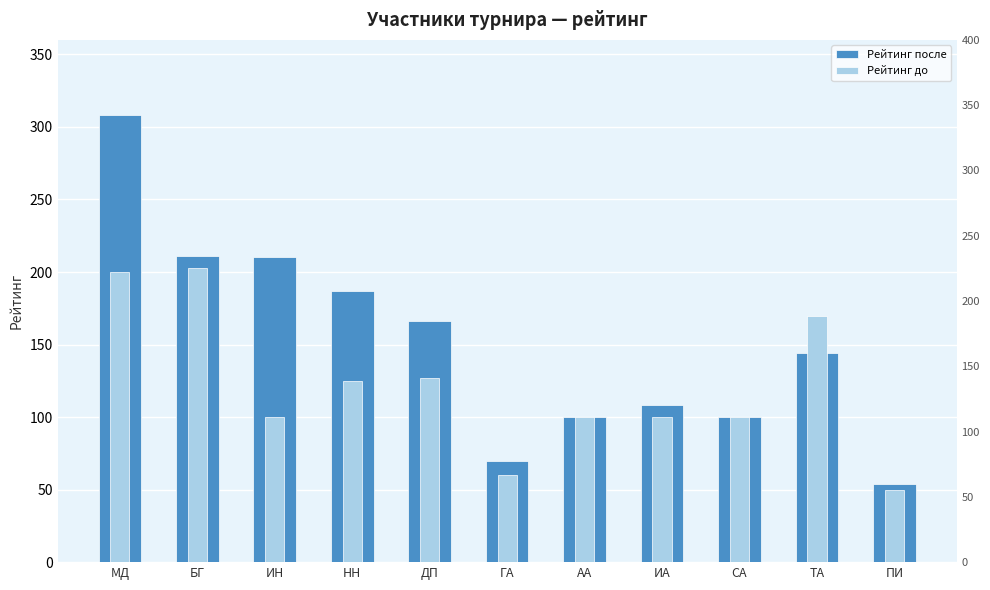

Where is Рейтинг до nearest to the value 126?

НН